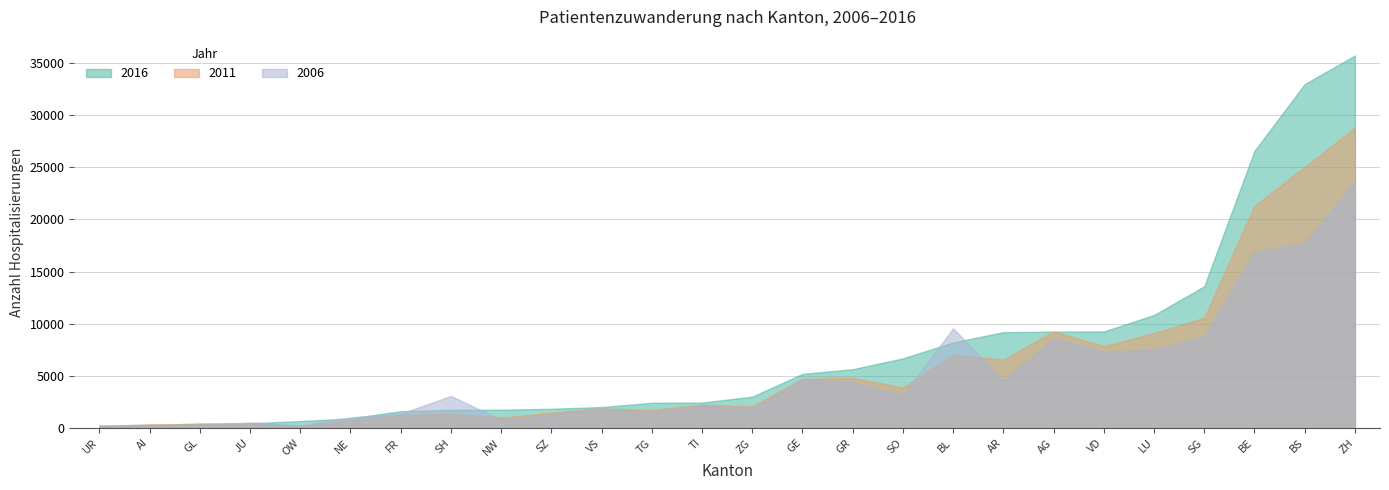

What is the difference between the highest and lowest values at UR?

62